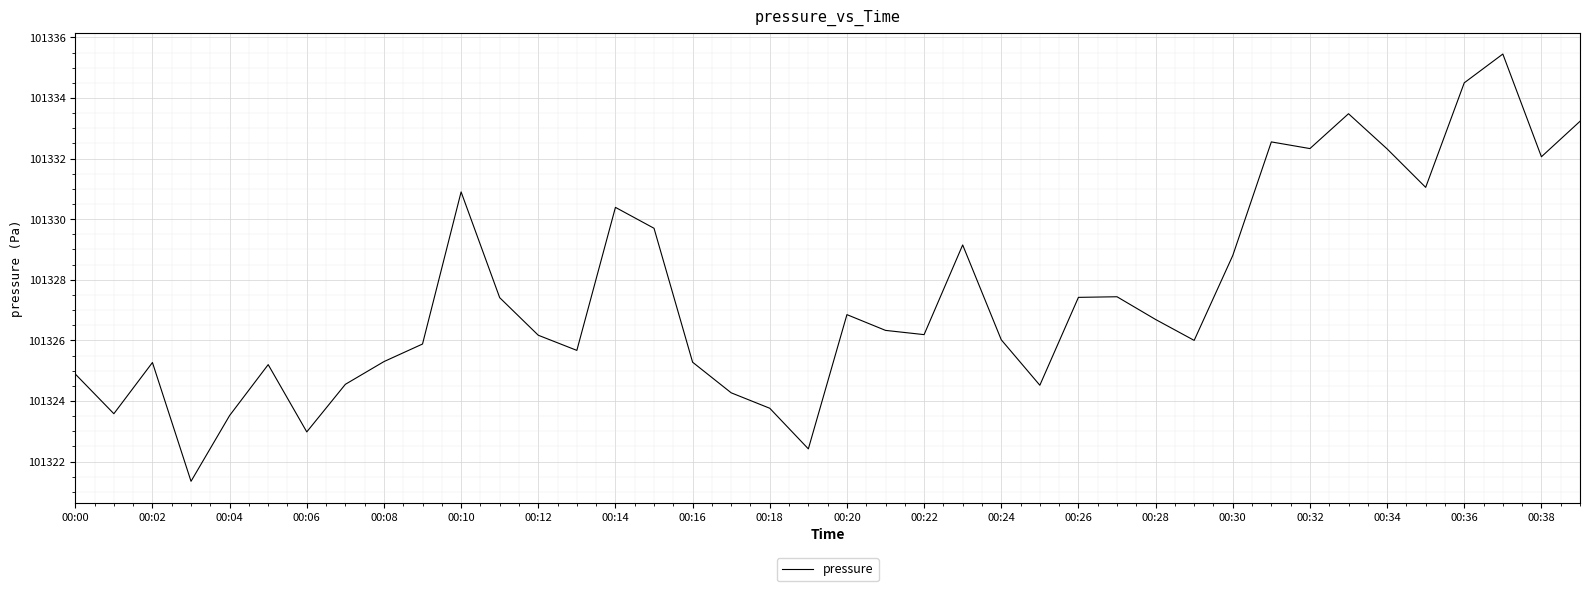

What is the difference between the maximum and minimum values?

14.1